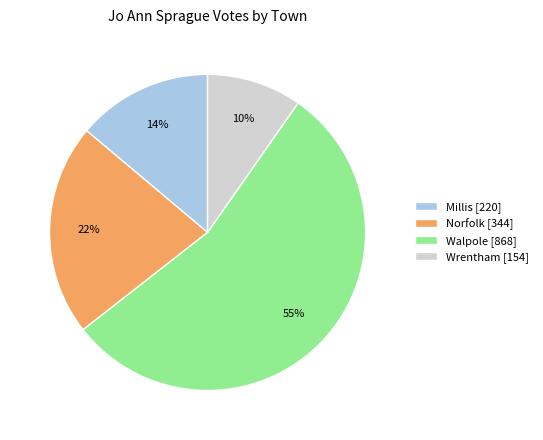

Which category accounts for the majority?

Walpole